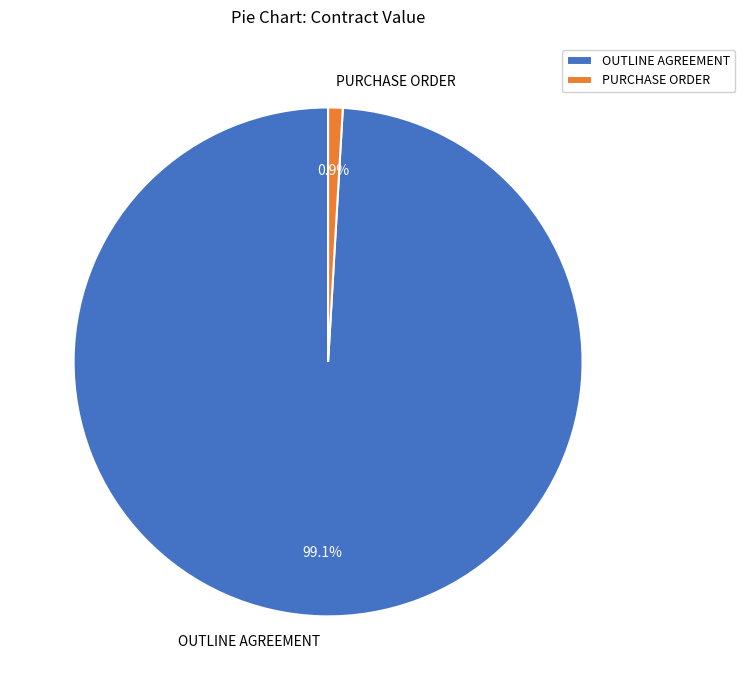

To the nearest percent, what percentage of the pie is OUTLINE AGREEMENT?

99%